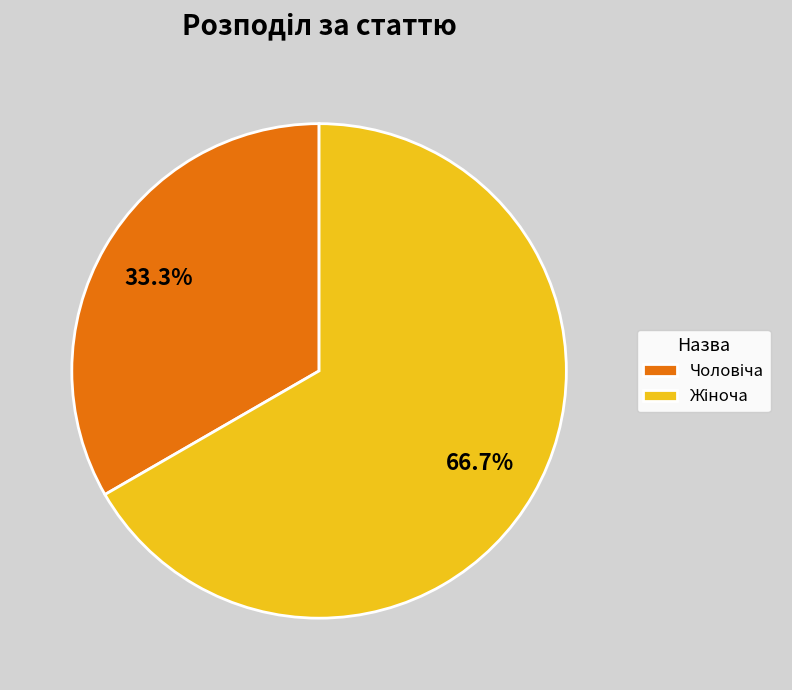

Is there a majority slice in this chart?

Yes